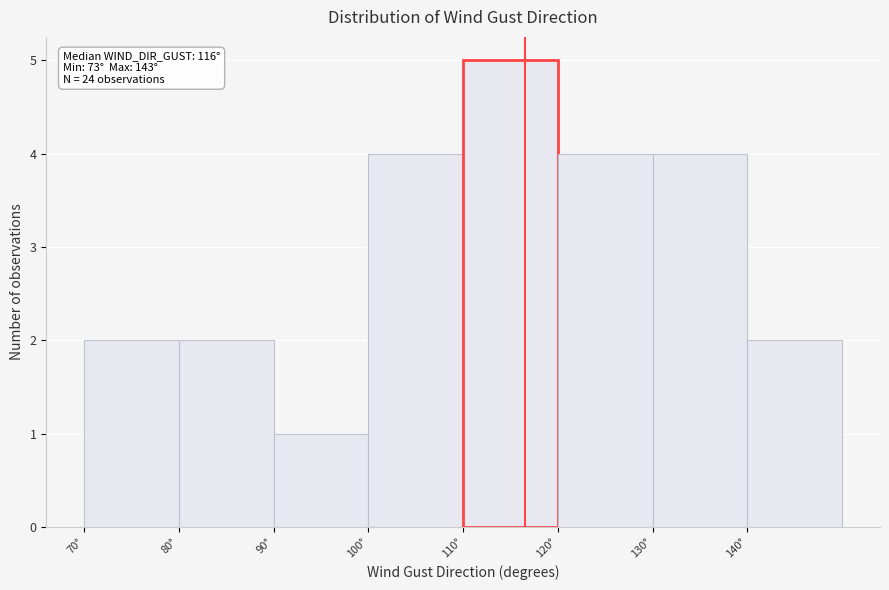

Over which range of the x-axis is the bar tallest?

110 to 120